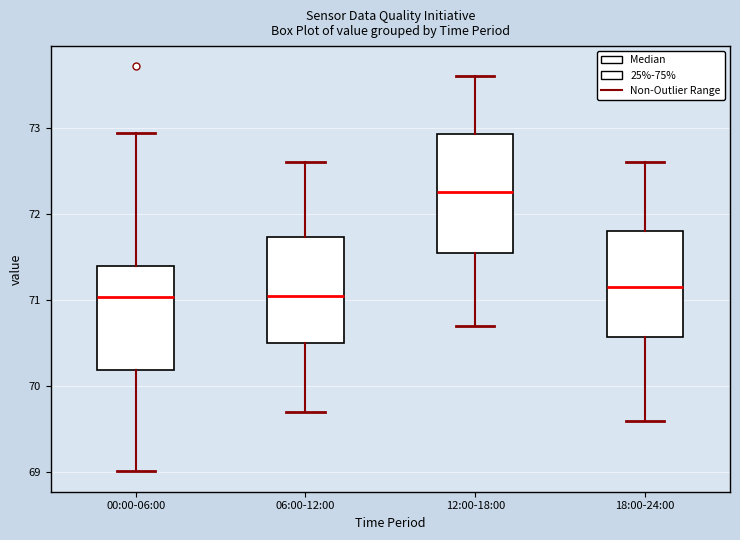

Reading left to right, transcribe this box plot: for each box, give where its median line is, the range the box spans, and where its two whiskers end, as read against the y-axis. The values are not printed on the chart, so give them approximately, as read against the axis.

00:00-06:00: median 71.0, box 70.2 to 71.4, whiskers 69.0 to 72.9
06:00-12:00: median 71.1, box 70.5 to 71.7, whiskers 69.7 to 72.6
12:00-18:00: median 72.3, box 71.6 to 72.9, whiskers 70.7 to 73.6
18:00-24:00: median 71.2, box 70.6 to 71.8, whiskers 69.6 to 72.6